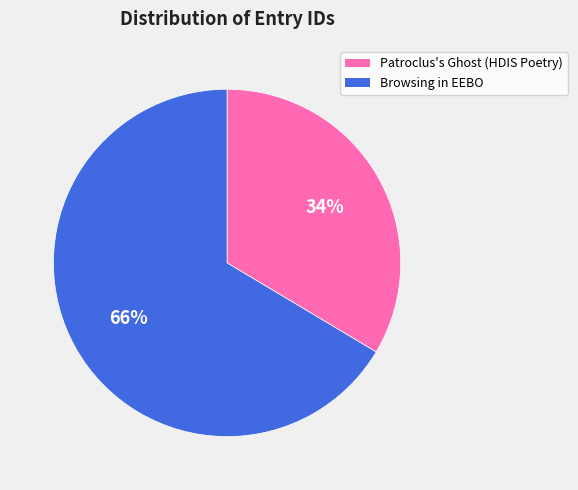

What is the ratio of the value at Patroclus's Ghost (HDIS Poetry) to the value at Browsing in EEBO?

0.5